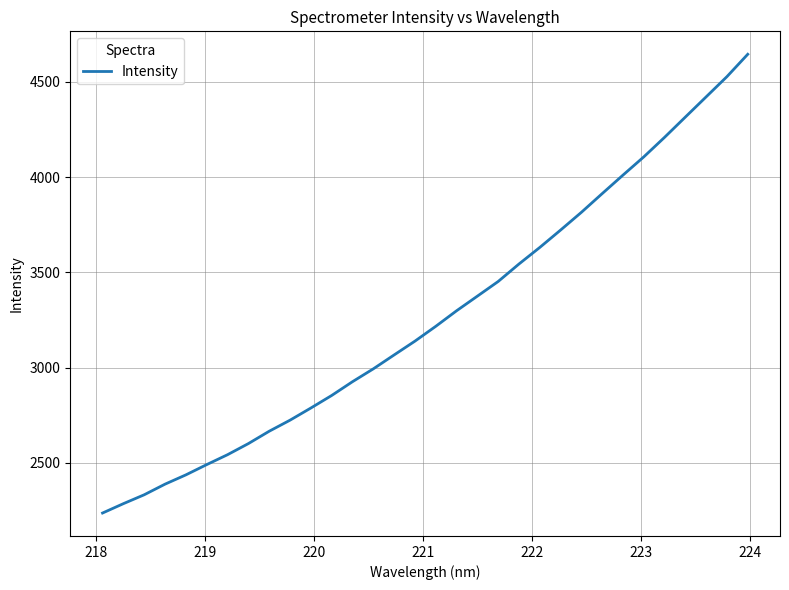

What is the greatest value displayed?

4643.9